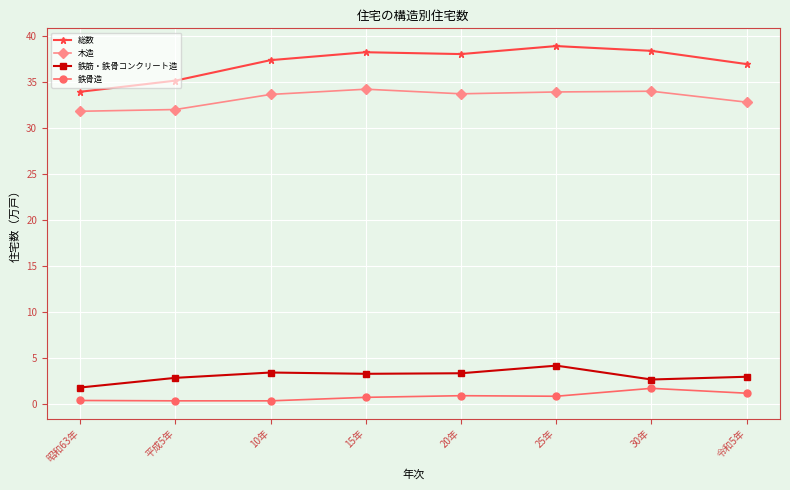

What are all the series names shown in the legend?

総数, 木造, 鉄筋・鉄骨コンクリート造, 鉄骨造